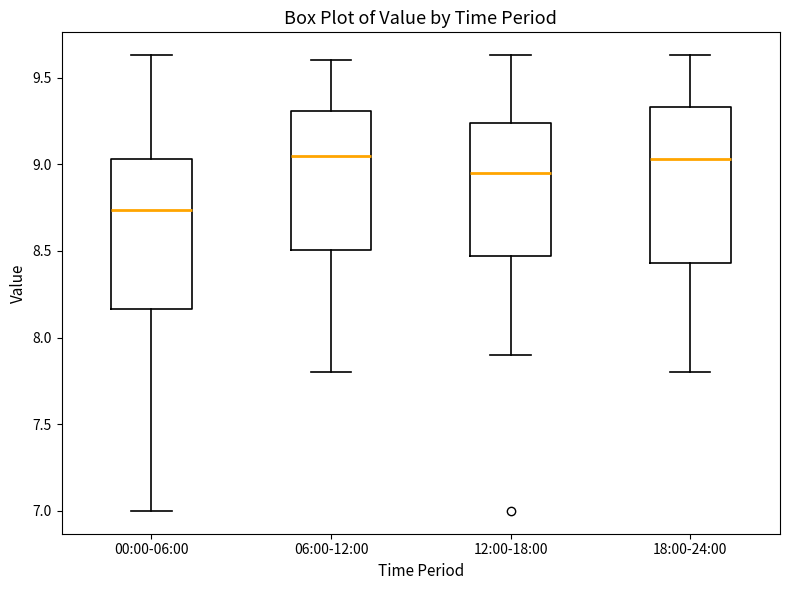

Which box has the lowest median line?

00:00-06:00